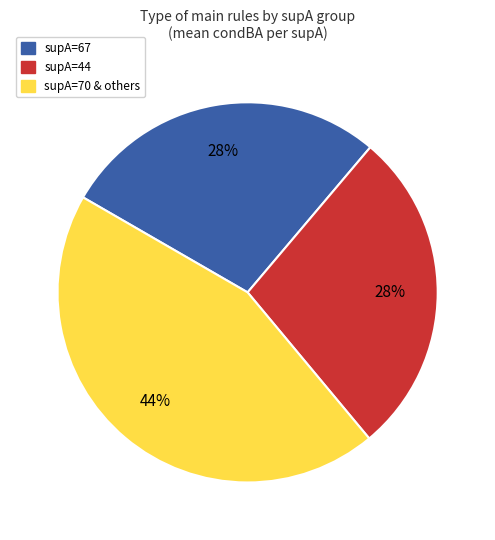

How many segments does this pie chart have?

3